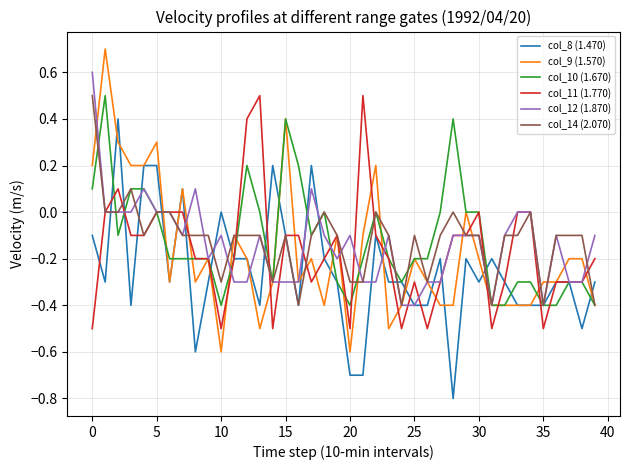

Which series has the largest range (max minus min)?

col_9 (1.570)